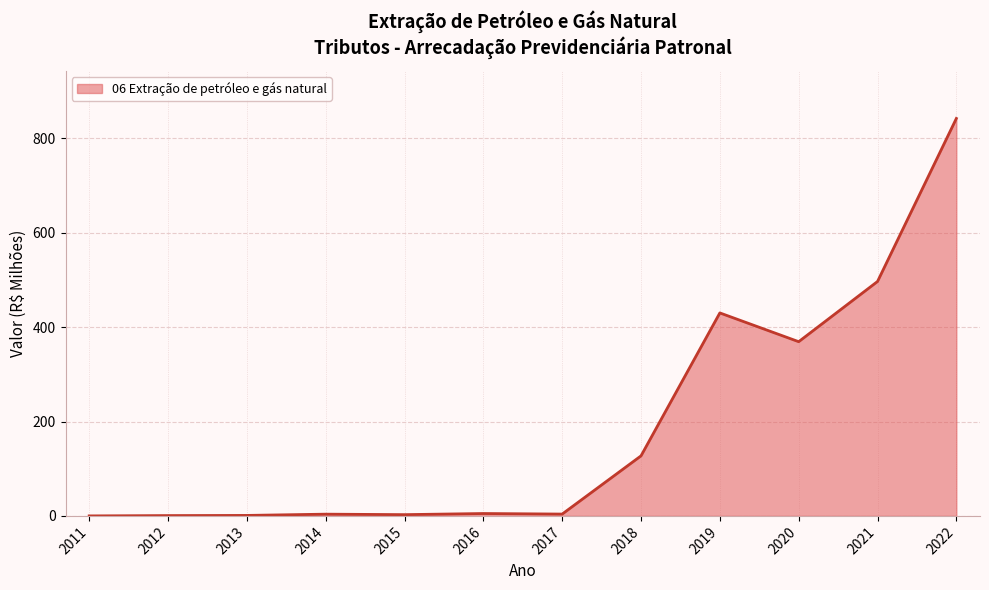

Is it true that the value at 2020 is 138.1?

False